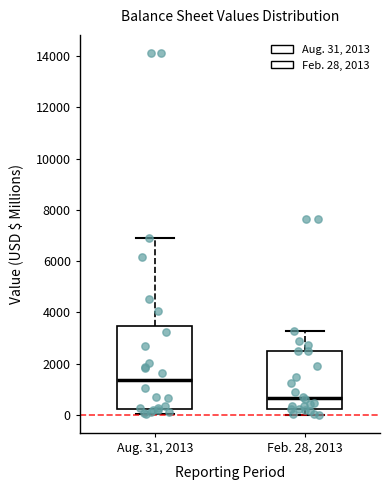

Reading left to right, read every box against the y-axis: the position of its median line, the range the box covers, and the ends of its whiskers. The values are not printed on the chart, so give them approximately, as read against the axis.

Aug. 31, 2013: median 1400, box 200 to 3400, whiskers 0 to 7000
Feb. 28, 2013: median 600, box 200 to 2400, whiskers 0 to 3200